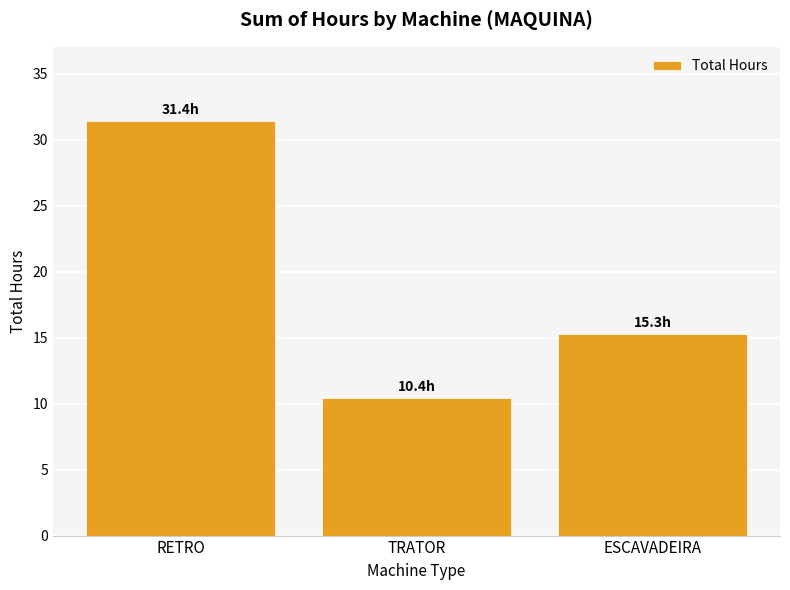

What is the label of the 3rd bar from the left?

ESCAVADEIRA